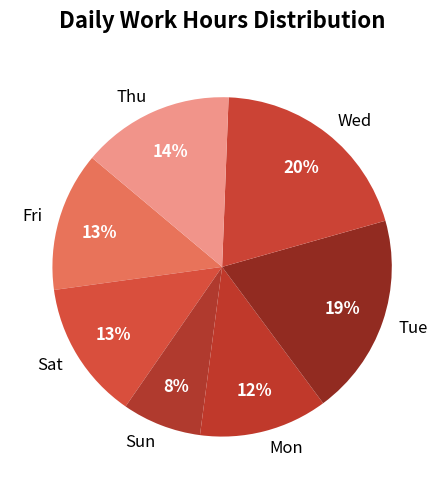

To the nearest percent, what is the difference between the largest and smallest slice percentages?

12%